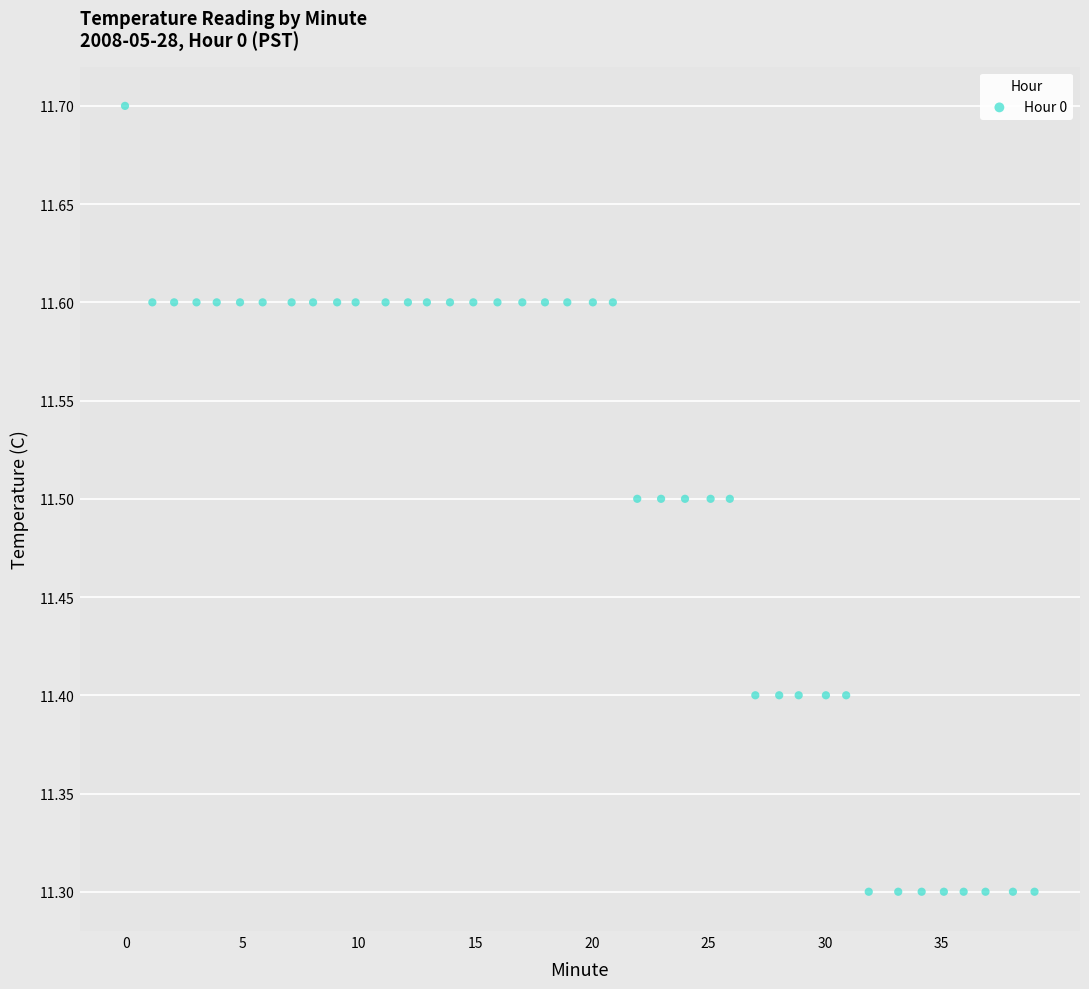

What is the range of Y values (max minus min)?

0.4